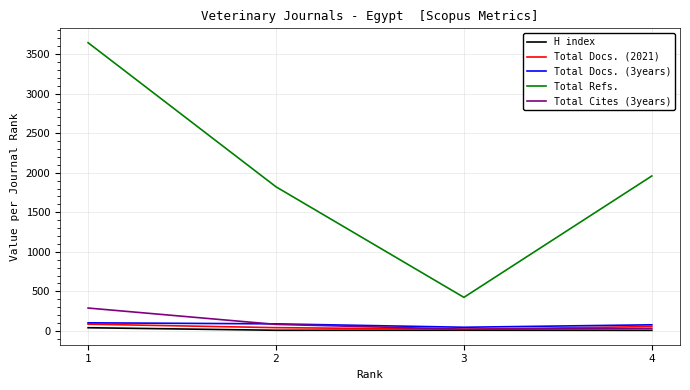

How many lines are shown in the chart?

5